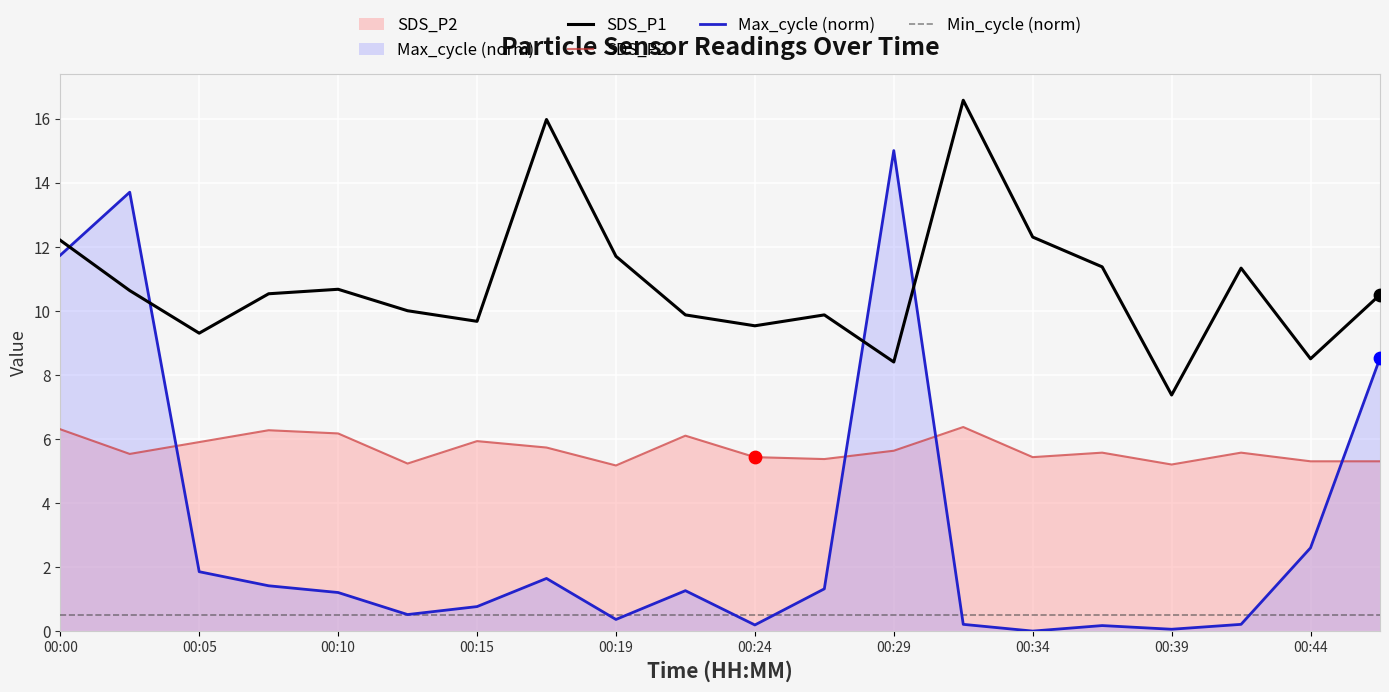

At how many categories does at least one series exceed 10?

12